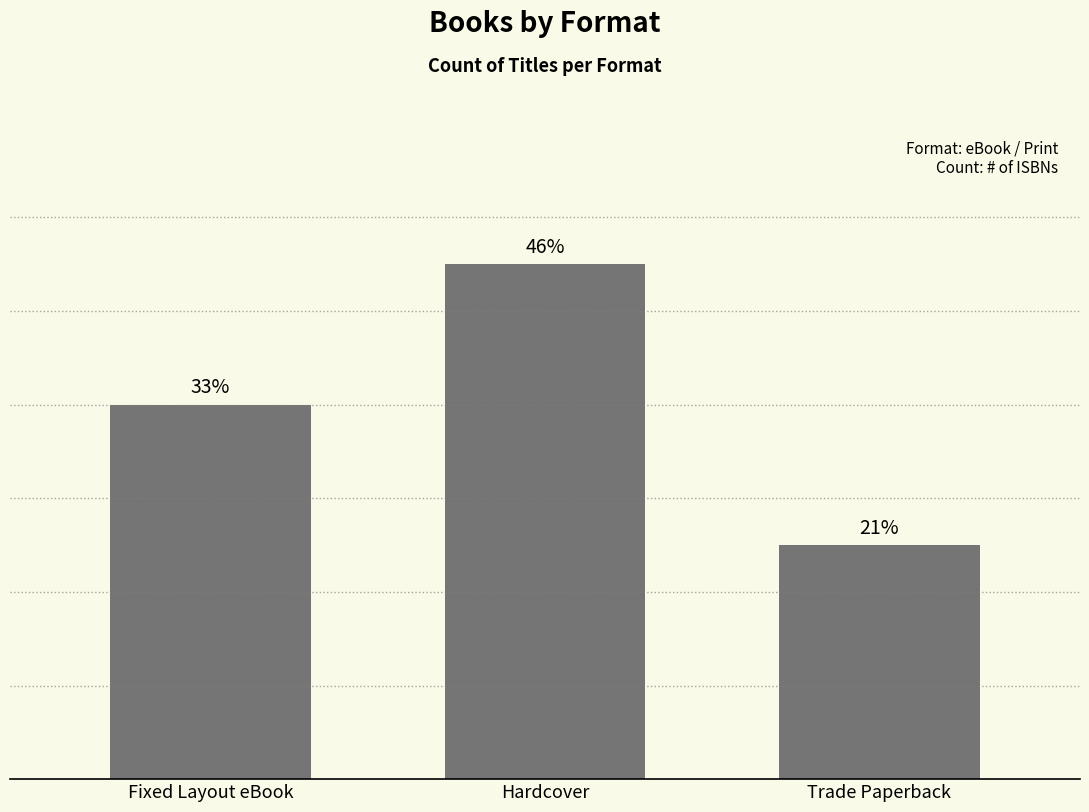

What is the change in value from Fixed Layout eBook to Trade Paperback?

-3